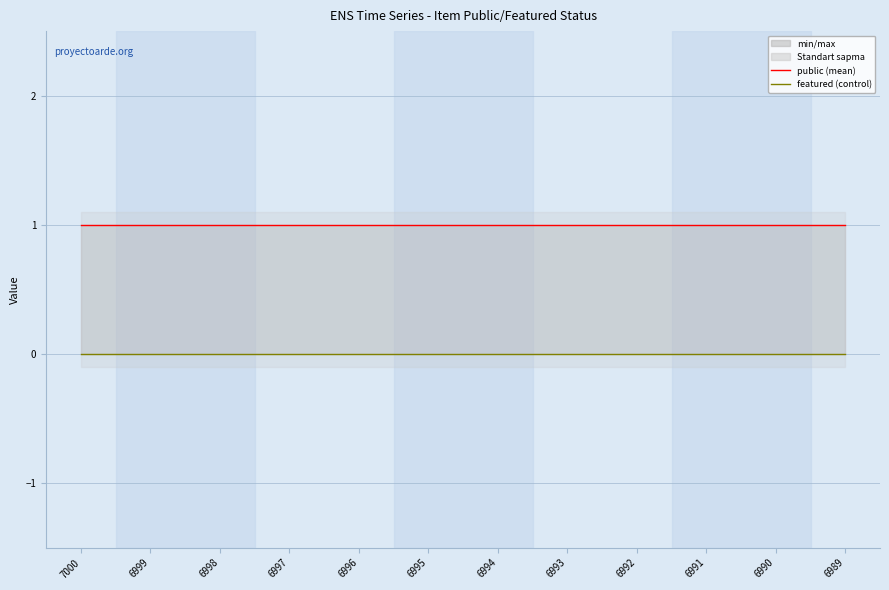

True or false: featured has more than 2 interior local peaks.

False